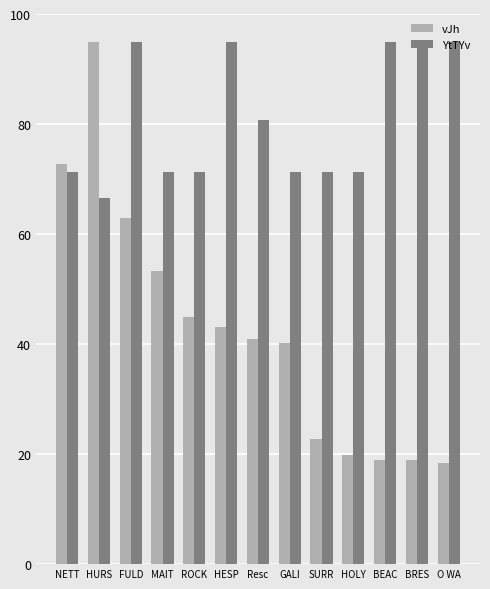

What is the difference between the highest and lowest values at BRES?

76.1